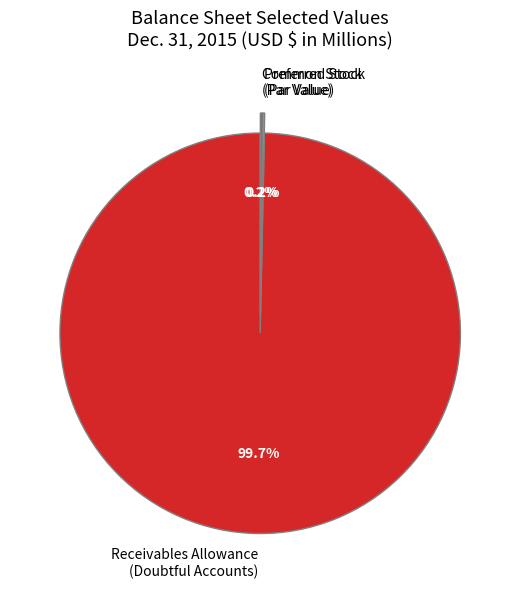

Is there any slice that represents more than half of the pie?

Yes